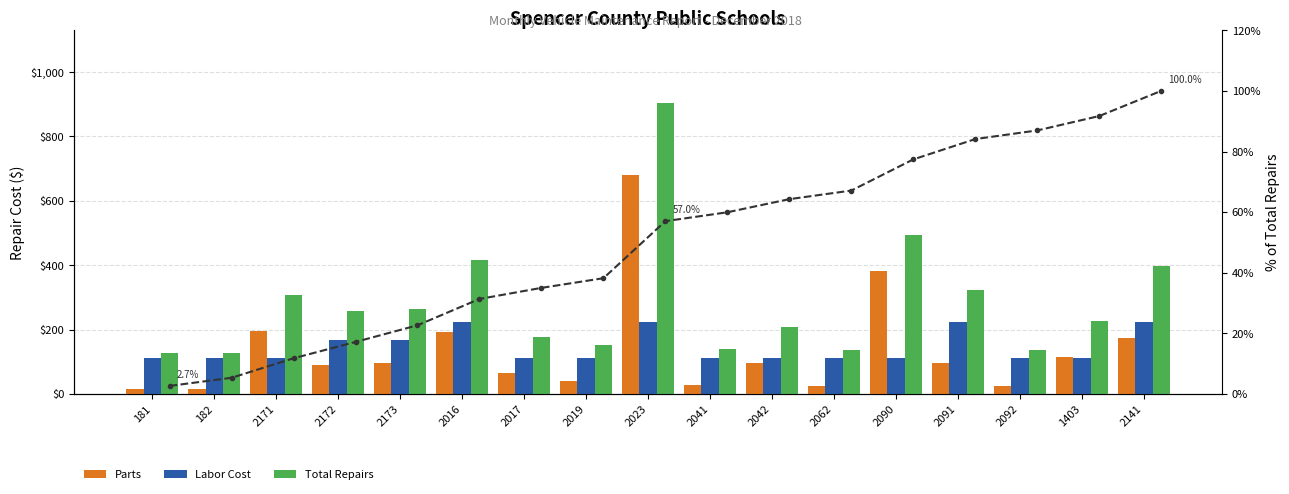

Is it true that Parts equals 25 at 2173?

False